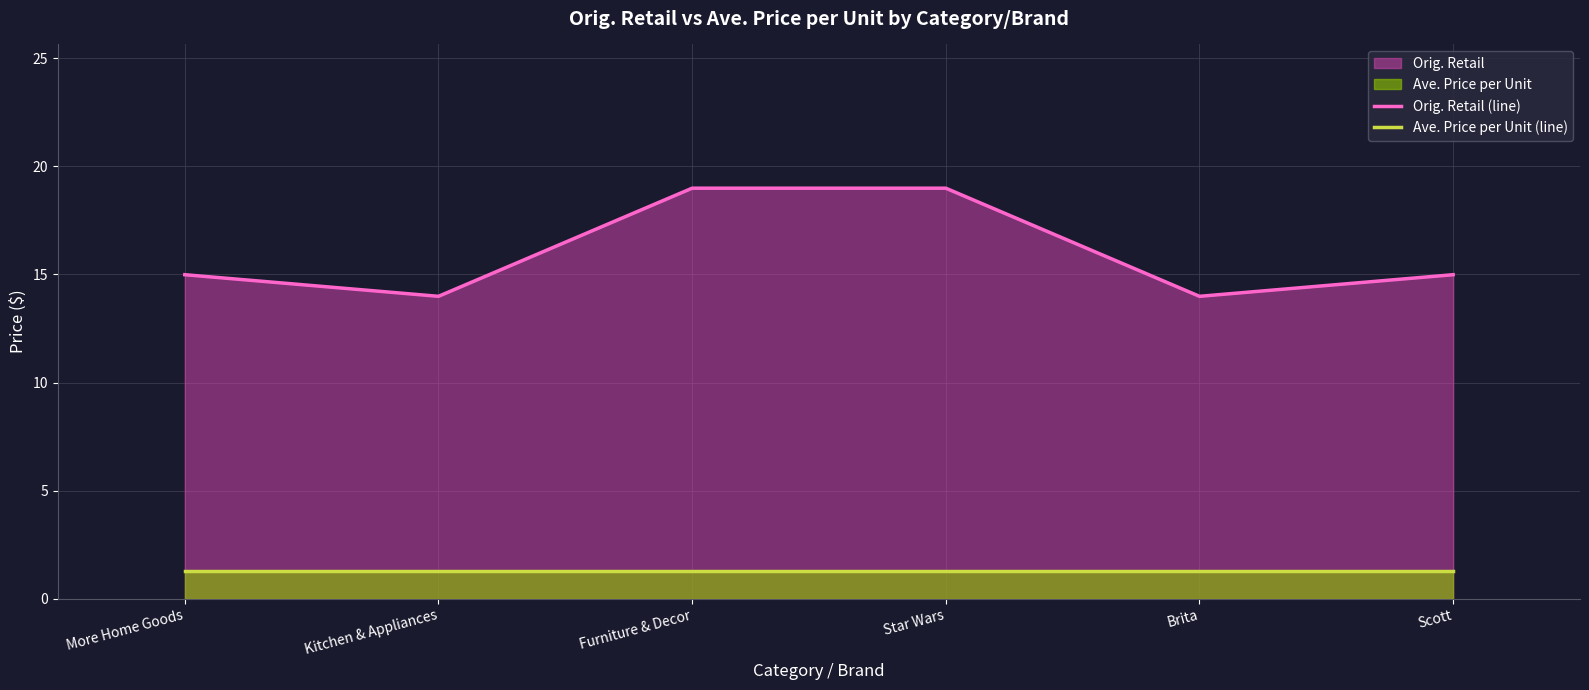

What is the smallest value displayed?

1.3